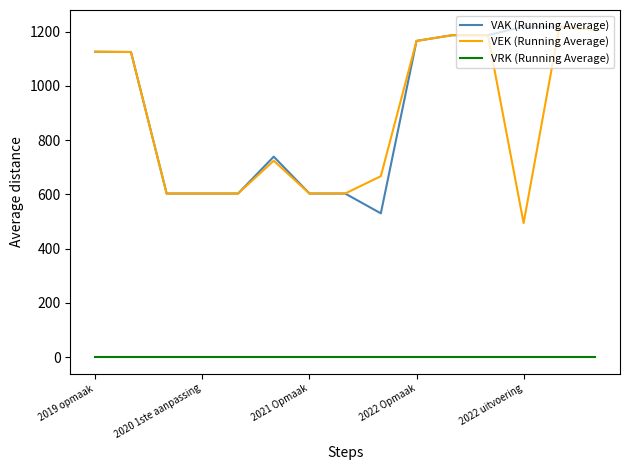

True or false: VAK (Running Average) and VRK (Running Average) intersect in this chart.

False